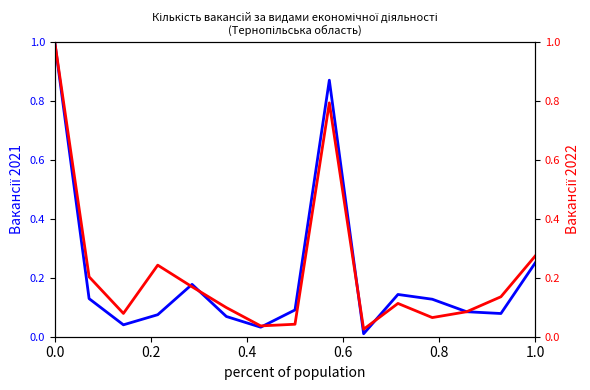

Rank the series by their average value, from highest to lowest.

Січень-липень 2022, Січень-липень 2021